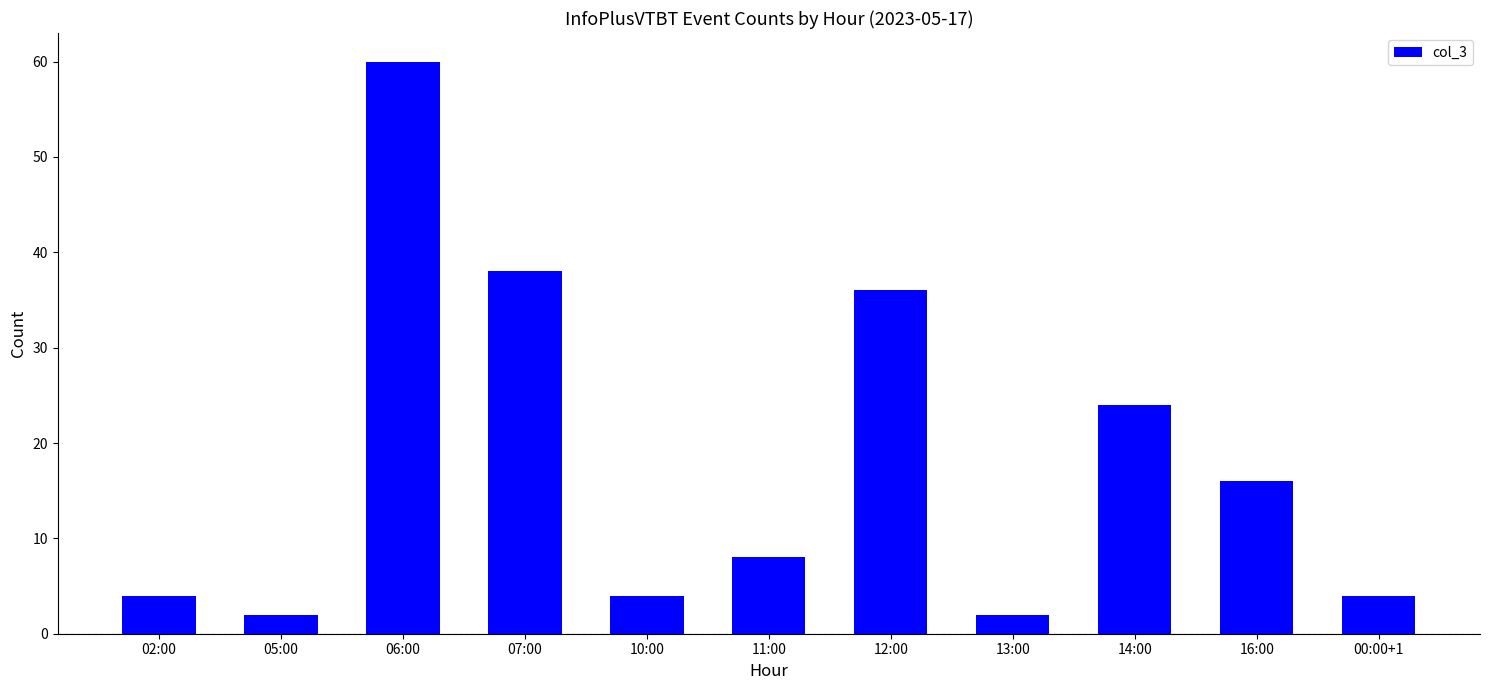

Reading left to right, what are all the values shown in this chart?

4	2	60	38	4	8	36	2	24	16	4